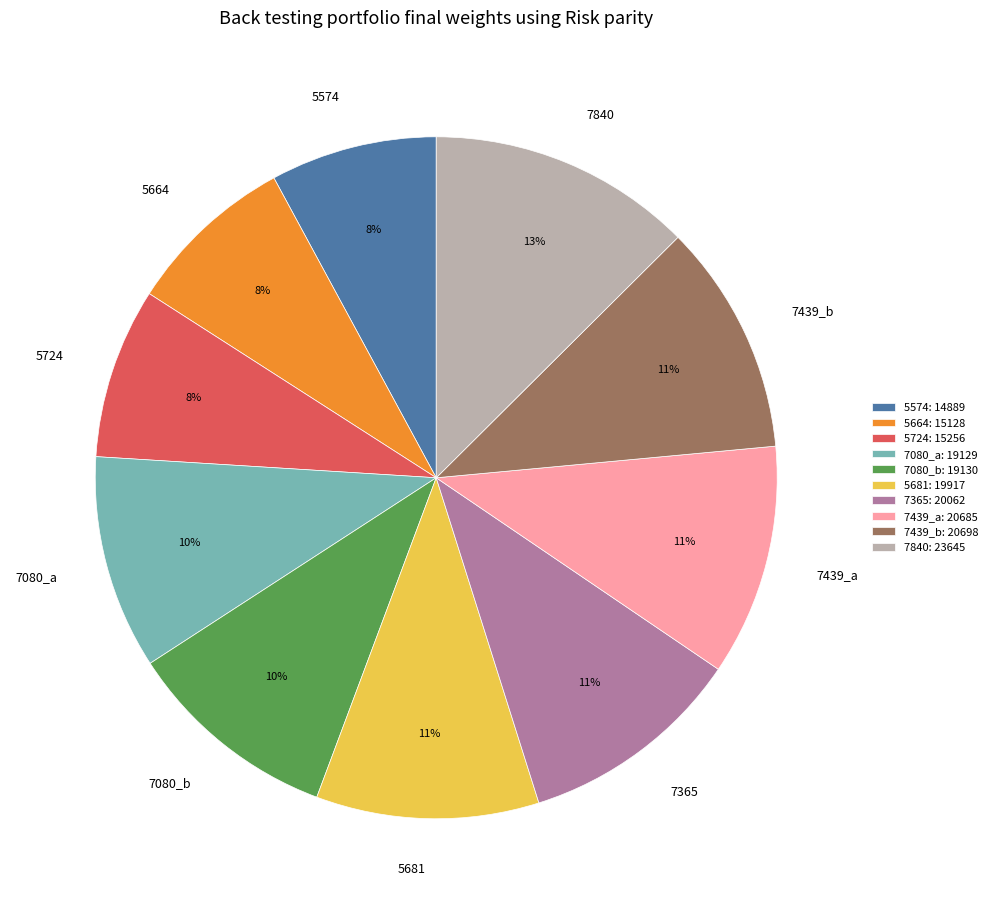

True or false: 5574 accounts for 8% of the total.

True